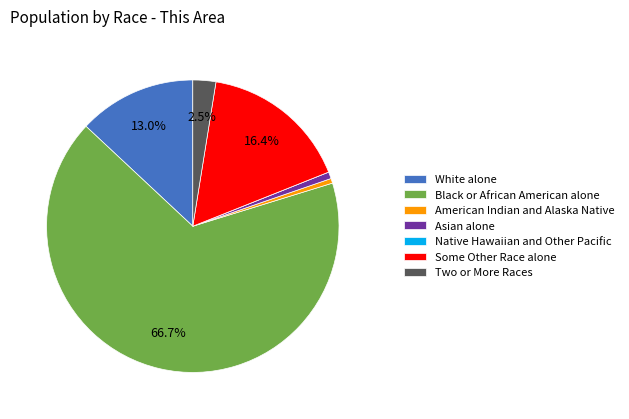

Does any single category account for the majority?

Yes